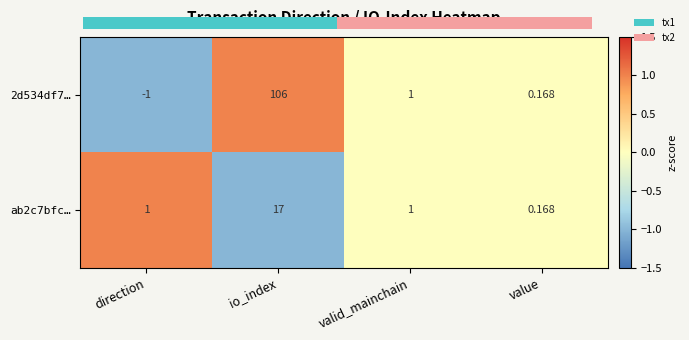

How many negative values does the ab2c7bfc… series have?

1